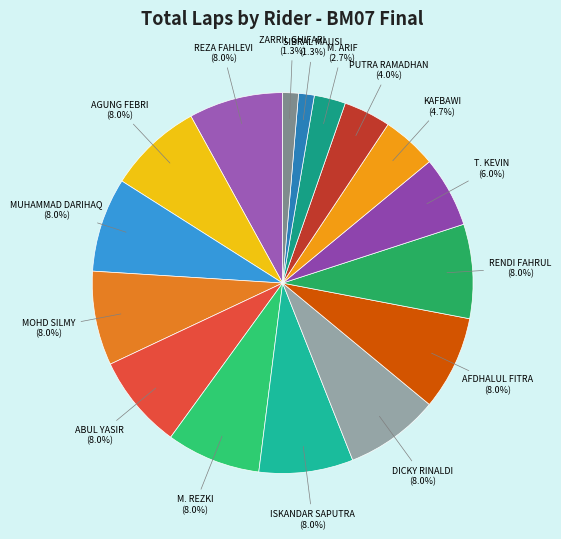

How many slices are in this pie chart?

16